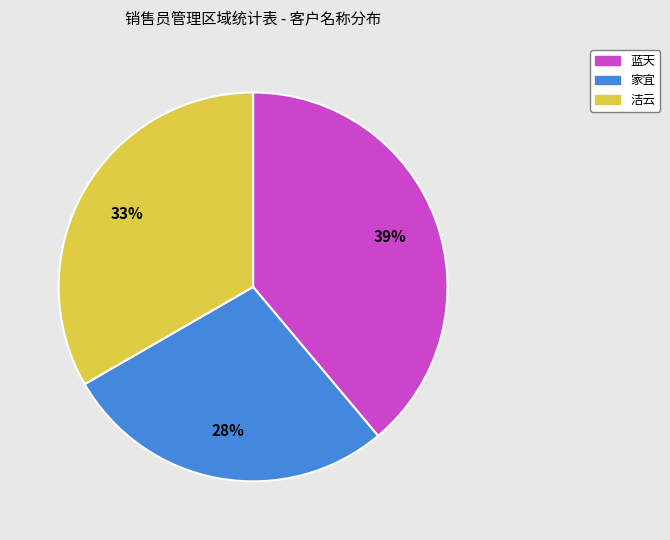

Which category has the biggest portion of the pie?

蓝天